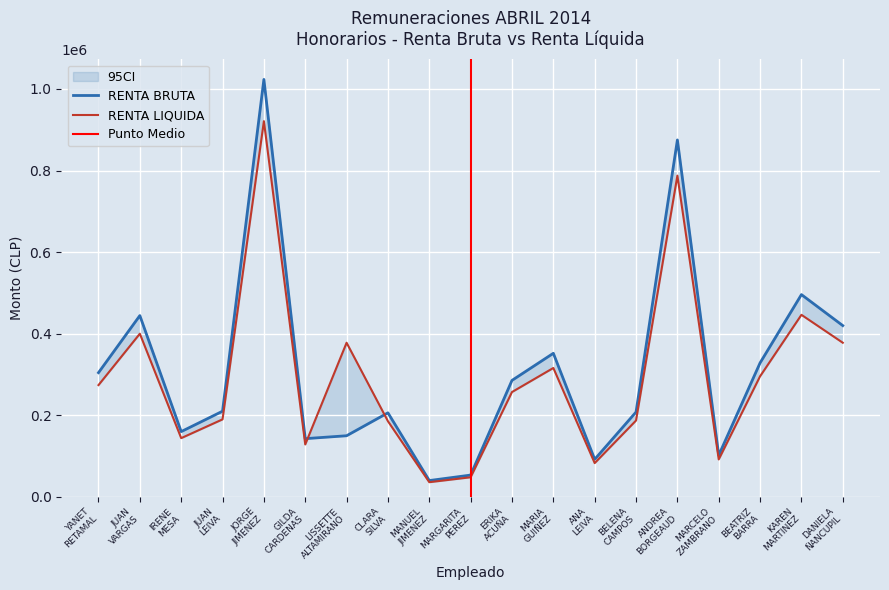

What is the sum of the RENTA BRUTA values at MANUEL JIMENEZ and DANIELA ÑANCUPIL?

459866